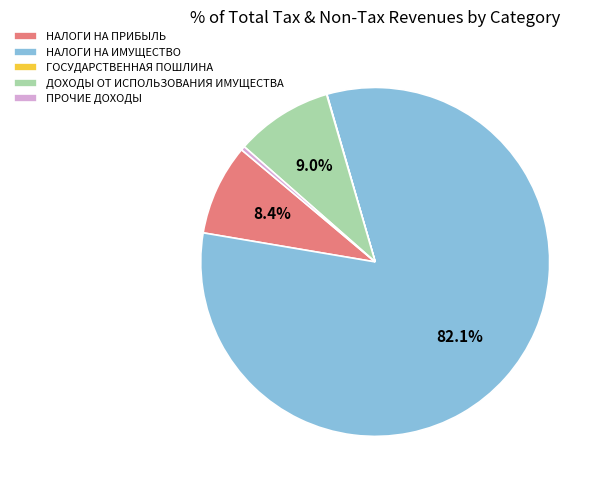

Which slice is the largest?

НАЛОГИ НА ИМУЩЕСТВО